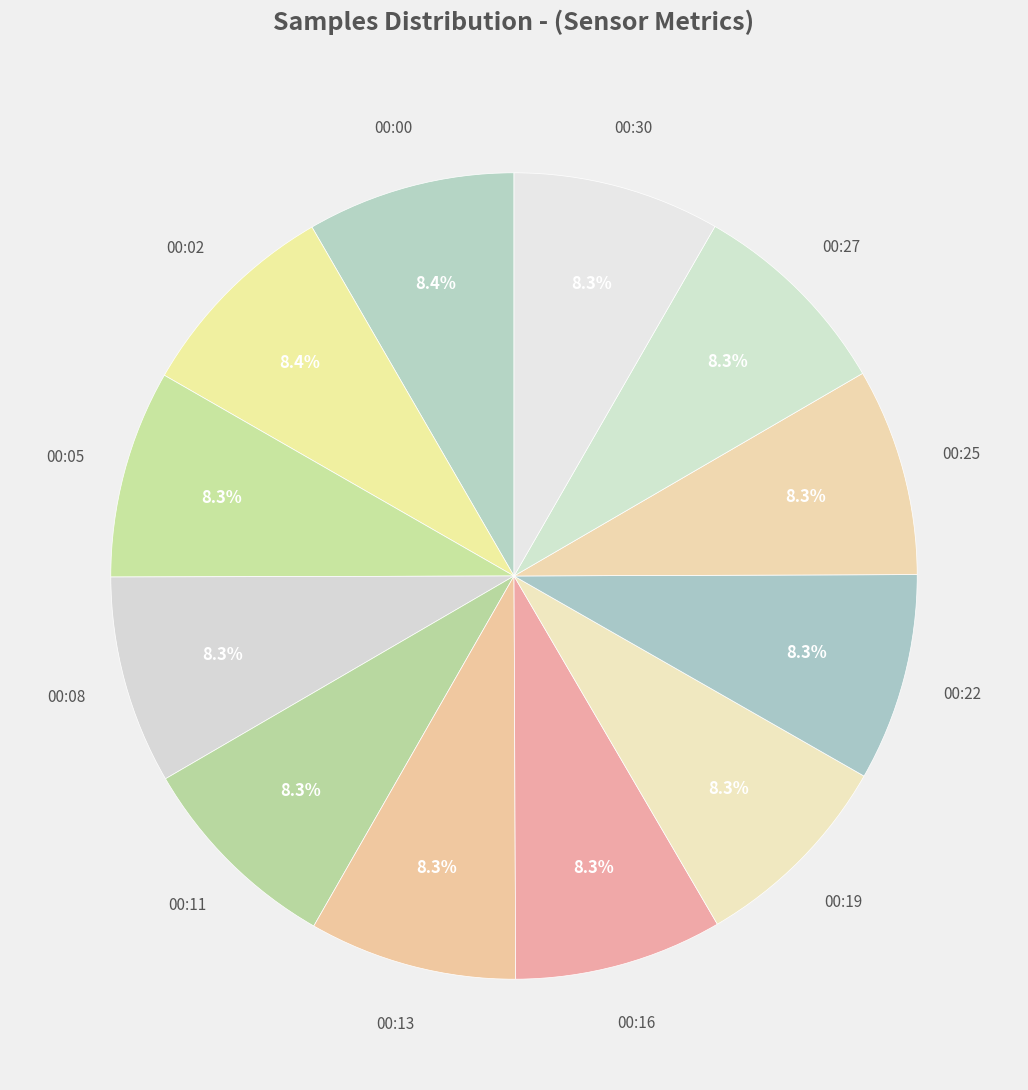

True or false: 00:25 accounts for 20% of the total.

False